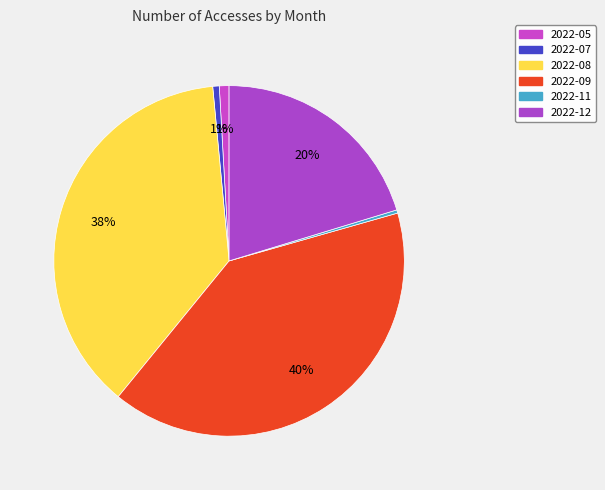

What is the total percentage of 2022-08 and 2022-12?

57.9%